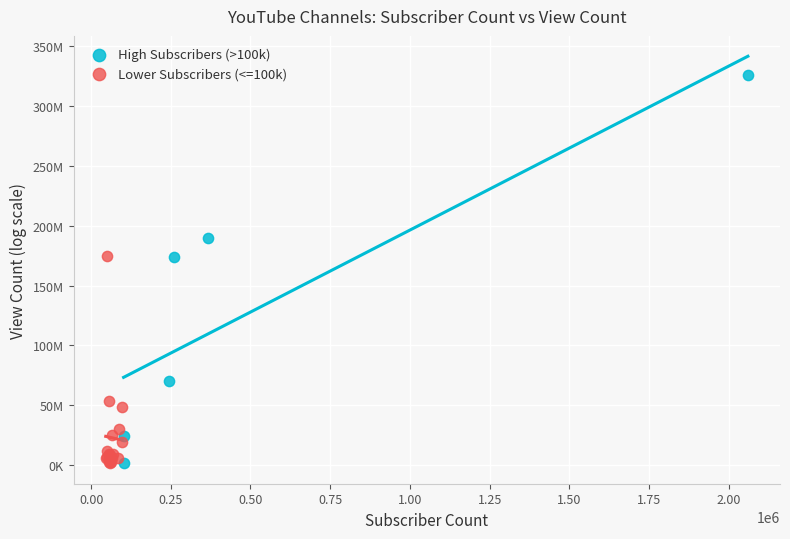

What are all the series names shown in the legend?

High Subscribers (>100k), Lower Subscribers (<=100k)